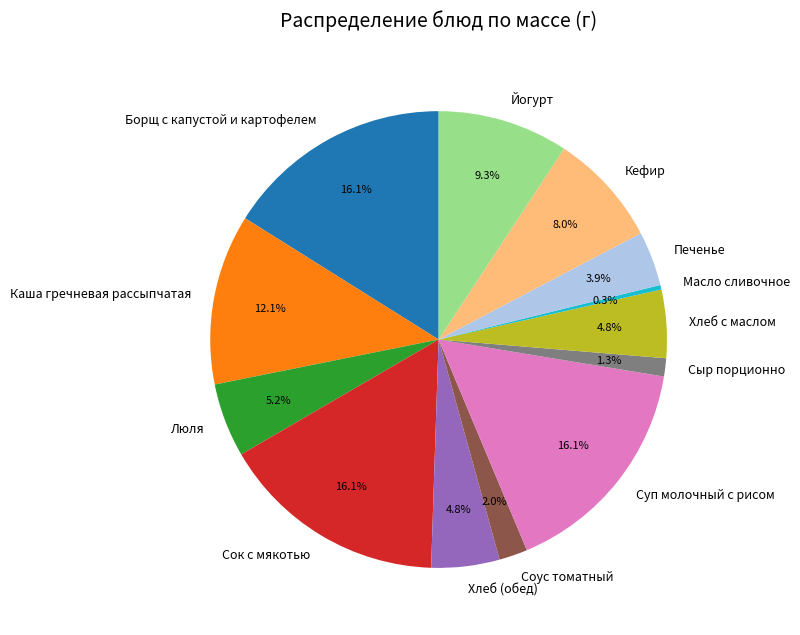

Which category has the smallest portion of the pie?

Масло сливочное